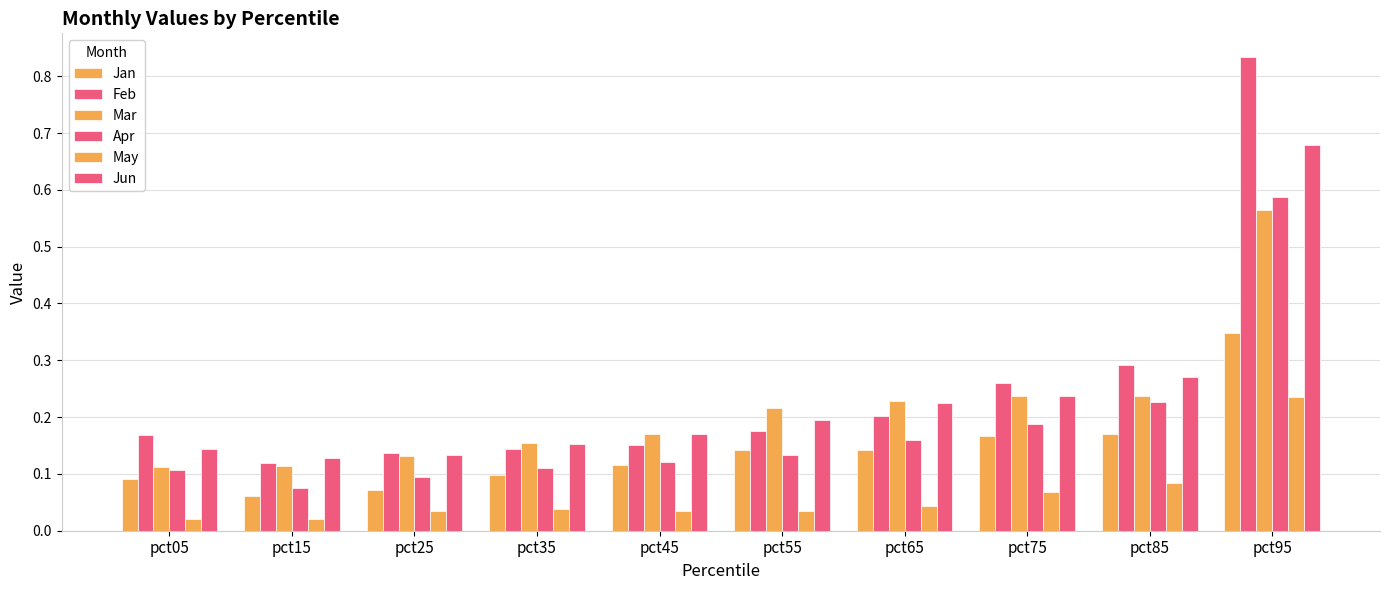

How many bars are there in each group?

6